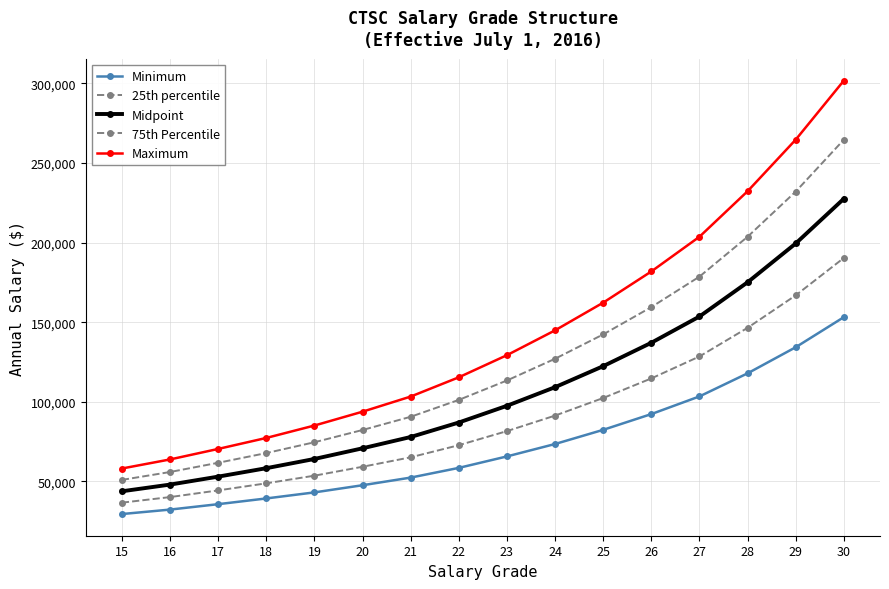

The Maximum series shows 70400 at 17. True or false?

True